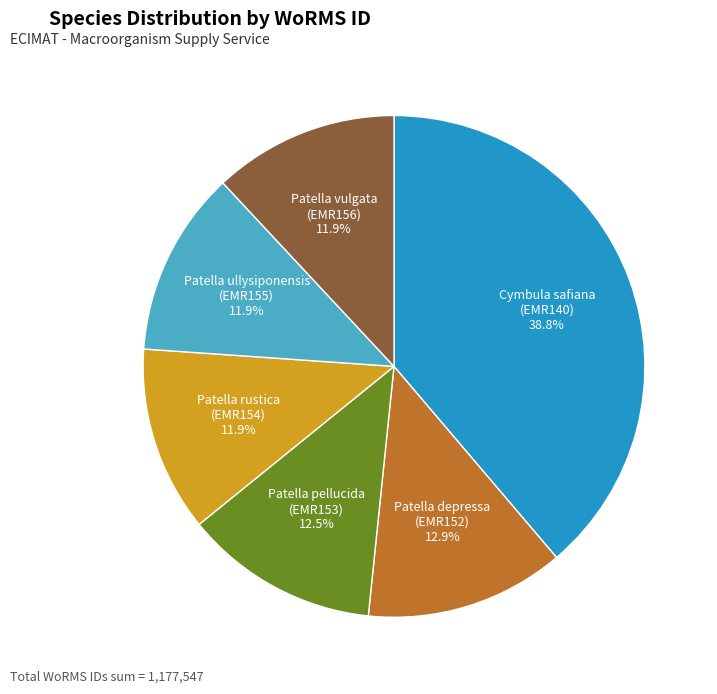

Does any single category account for the majority?

No